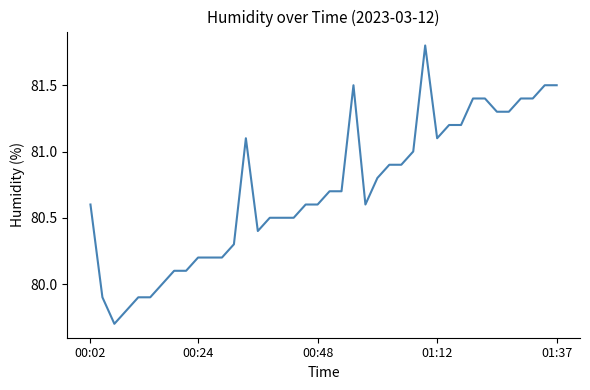

What is the maximum value shown in the chart?

81.8